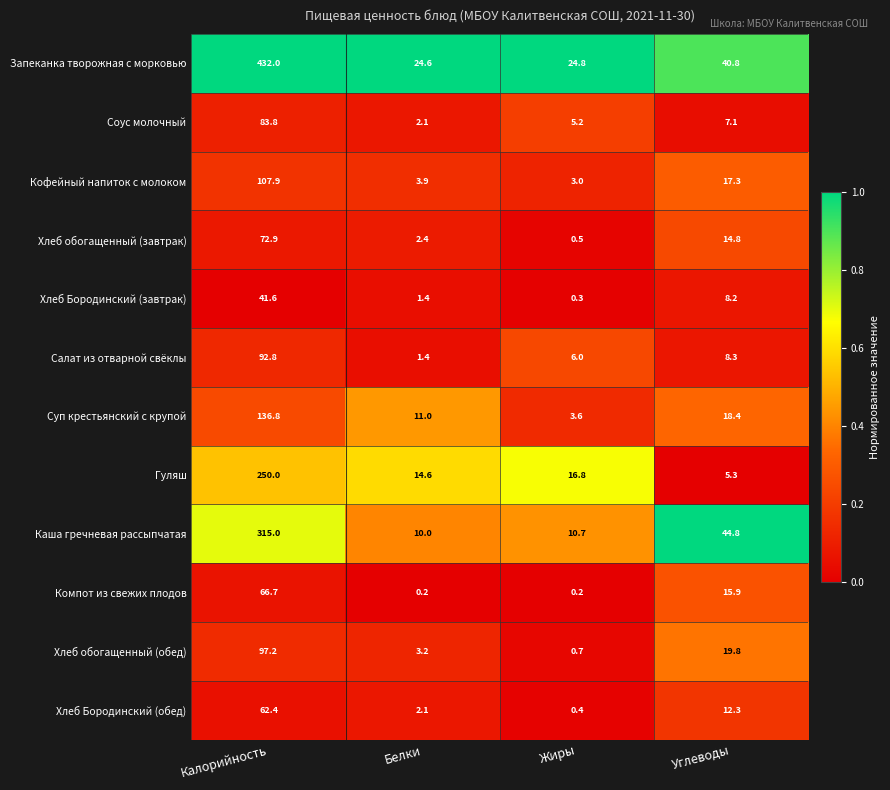

At which category is the sum across all series the highest?

Калорийность